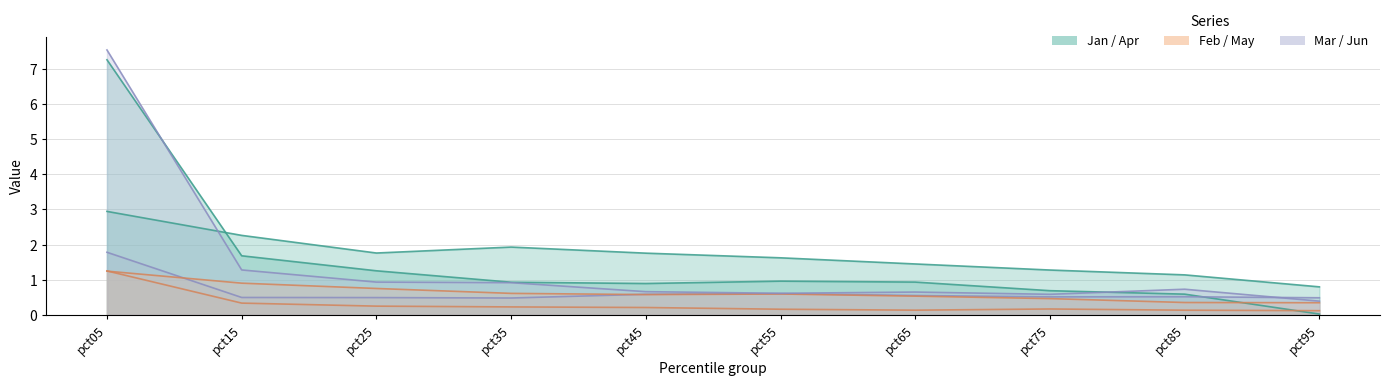

What is the value of the May point at the 4th from the left?

0.6